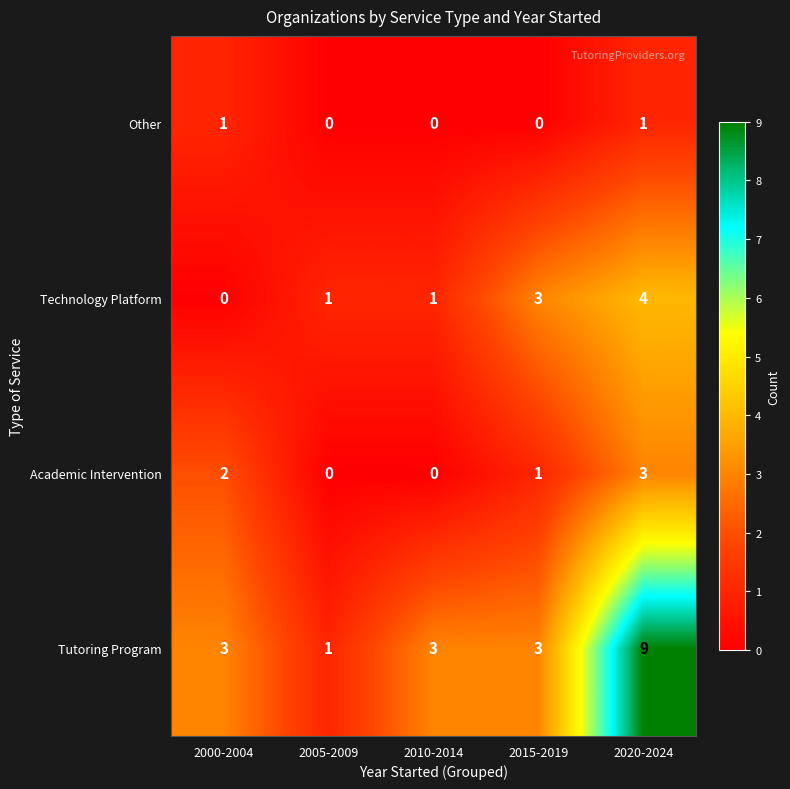

Which series has the widest spread of values?

Tutoring Program